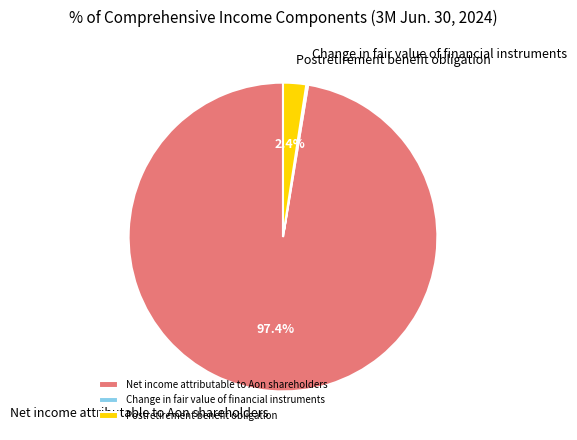

Is there any slice that represents more than half of the pie?

Yes